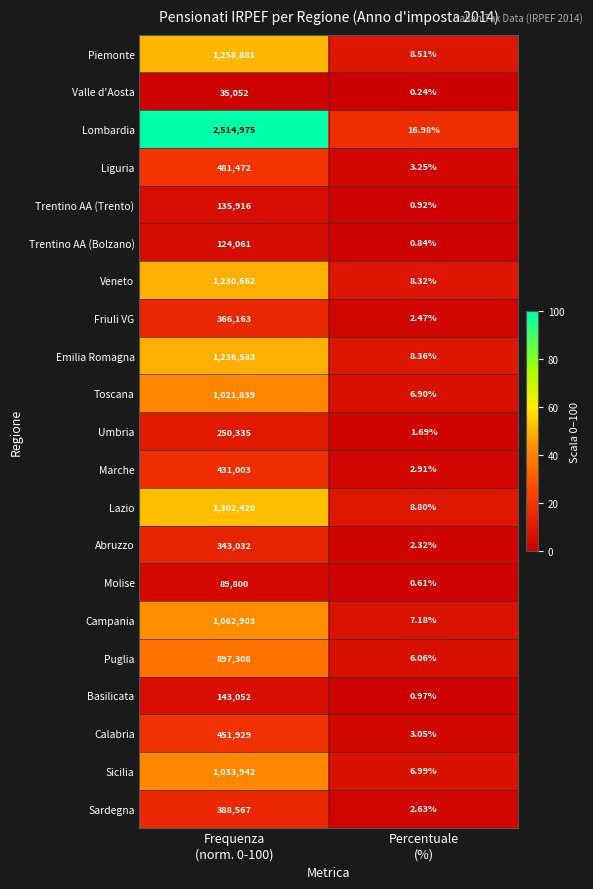

Which series has the widest spread of values?

Lombardia